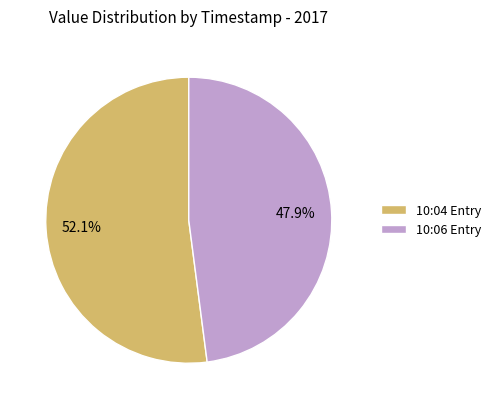

Which slice is the smallest?

10:06 Entry